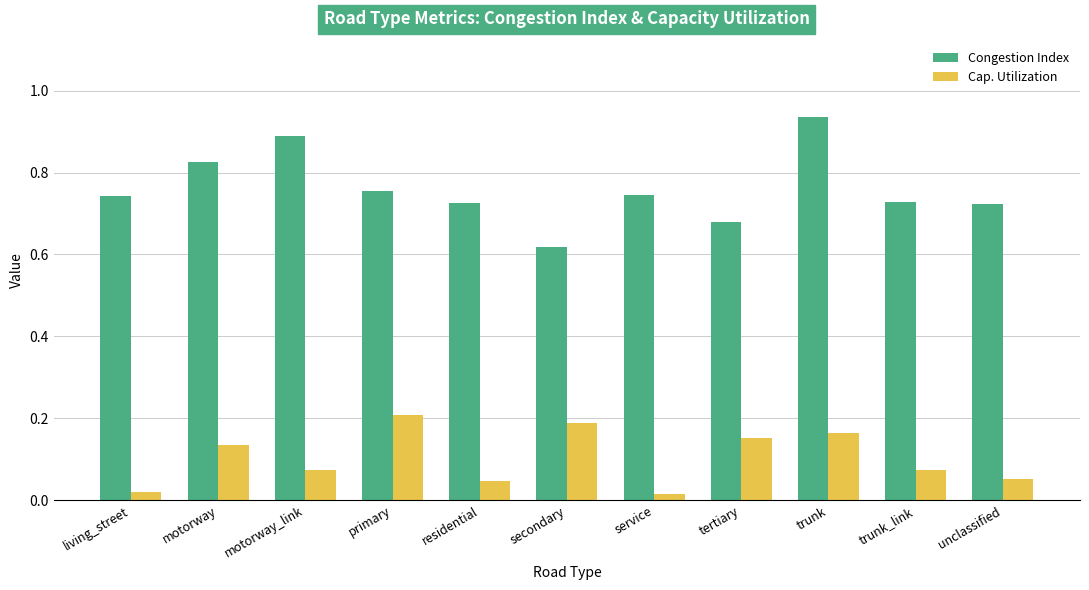

At which label does Congestion Index reach its peak?

trunk